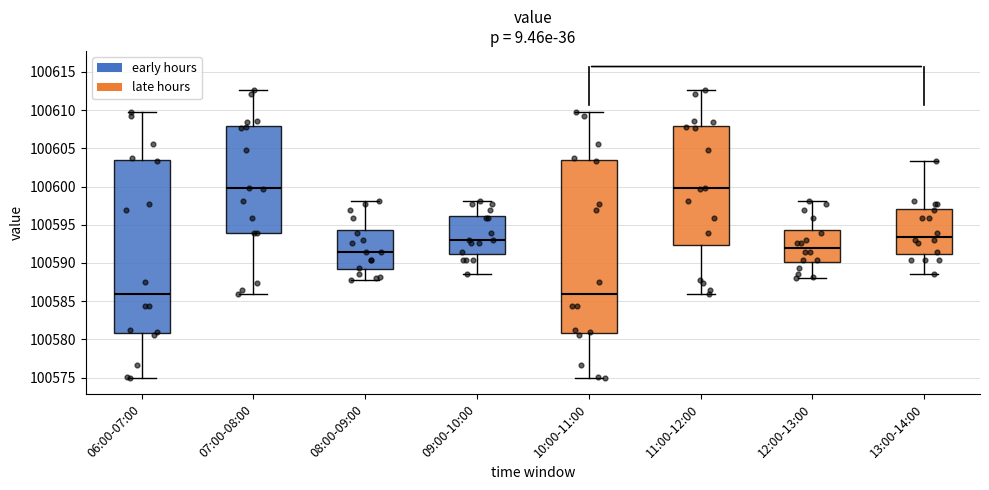

Where does the median line of the box for 08:00-09:00 sit on the y-axis? The values are not printed on the chart, so give them approximately, as read against the axis.

100591.5